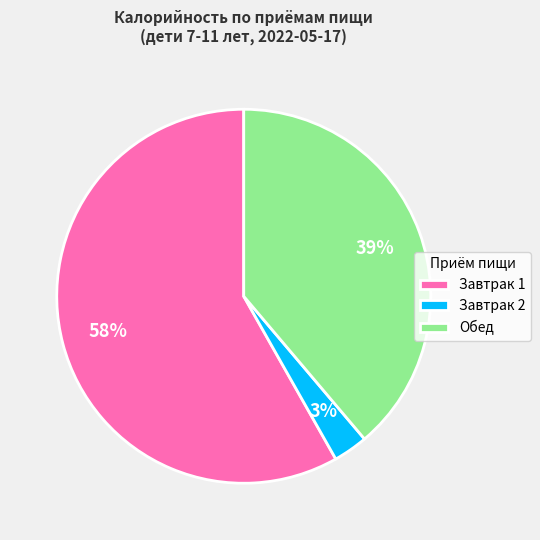

Rank the categories by value from highest to lowest.

Завтрак 1, Обед, Завтрак 2